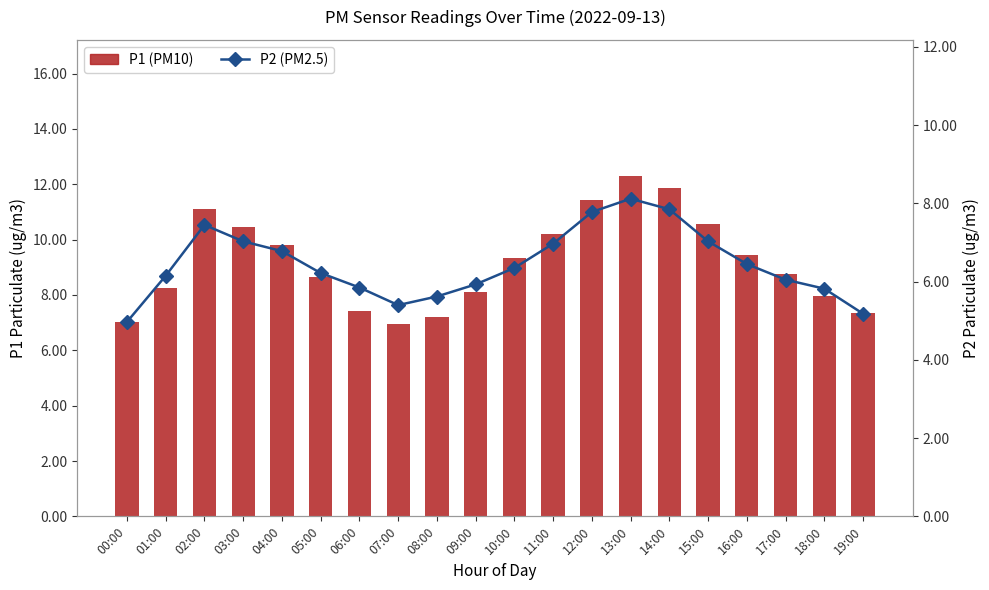

What is the label of the 11th bar from the right?

09:00